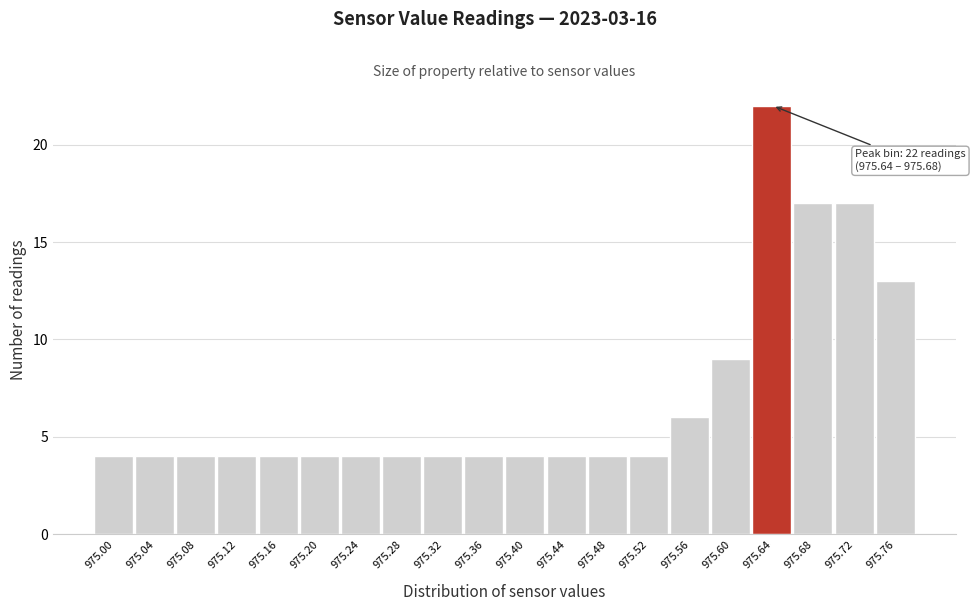

Reading left to right, extract all data points from this chart.

975.00=4	975.04=4	975.08=4	975.12=4	975.16=4	975.20=4	975.24=4	975.28=4	975.32=4	975.36=4	975.40=4	975.44=4	975.48=4	975.52=4	975.56=6	975.60=9	975.64=22	975.68=17	975.72=17	975.76=13